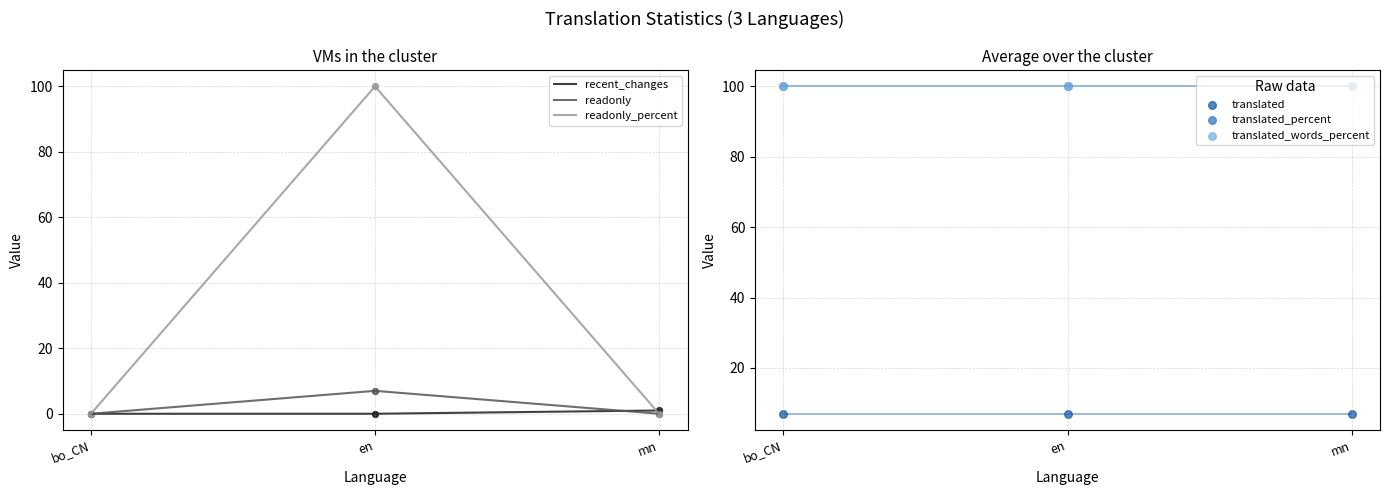

Is the value of translated_words_percent at bo_CN greater than the value of translated_percent at mn?

No